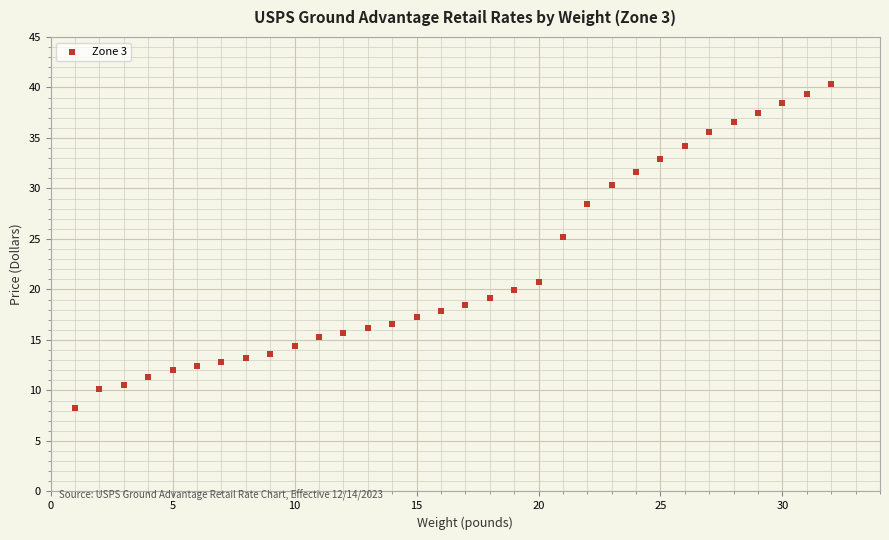

What is the range of X values (max minus min)?

31.0